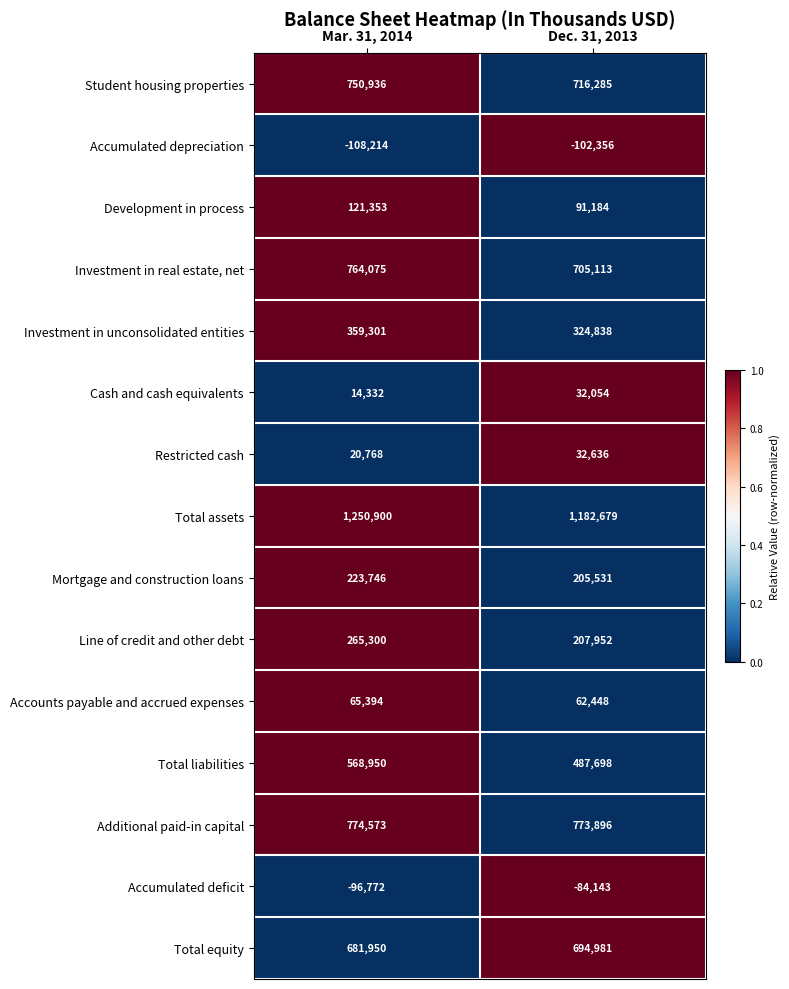

Which series has the largest total across all categories?

Total assets